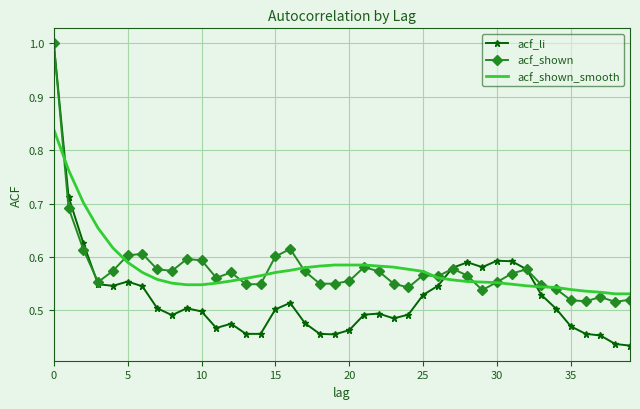

Count the acf_li values in the range 0 to 1.

40